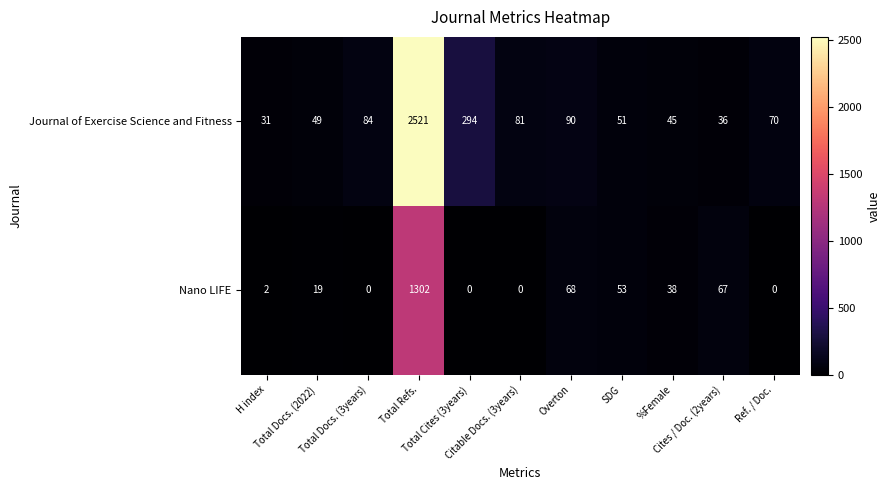

Rank the series by their maximum value, from highest to lowest.

Journal of Exercise Science and Fitness, Nano LIFE